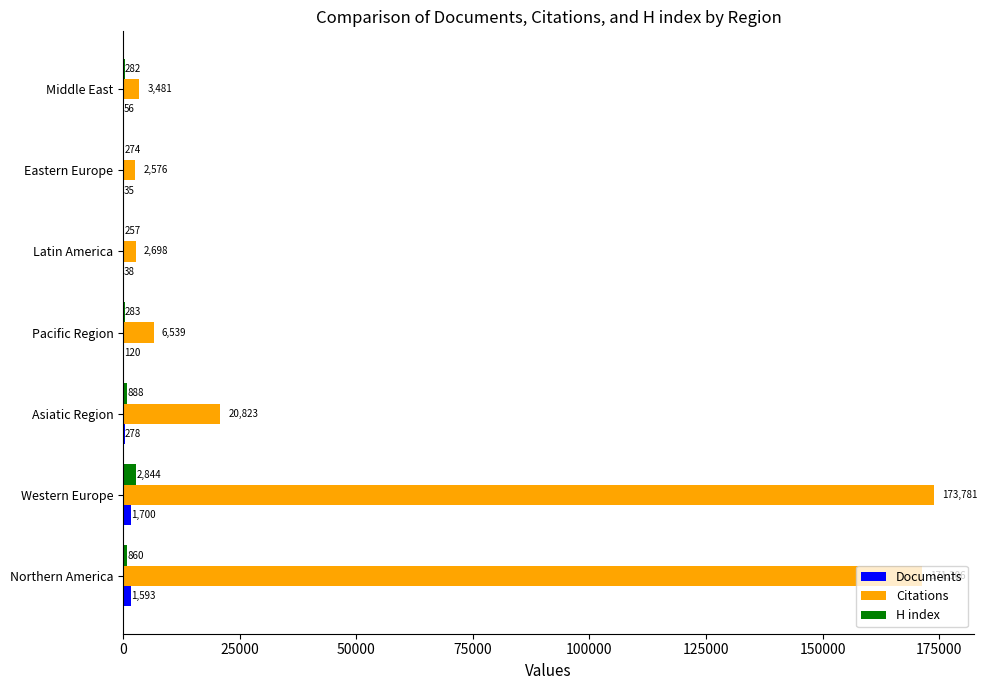

Which category has the highest value in the Citations series?

Western Europe